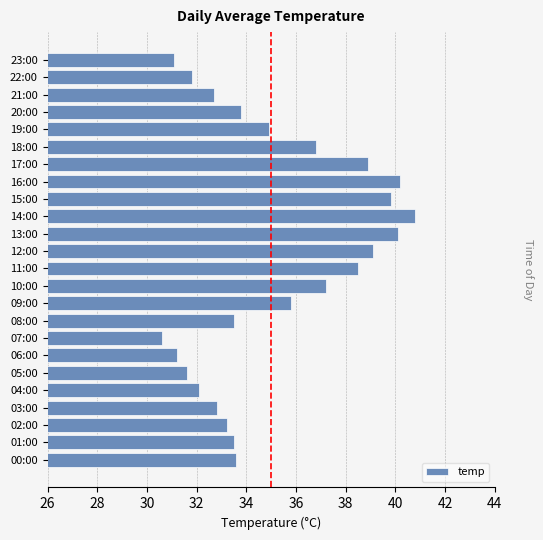

Read the value at 08:00.

33.5